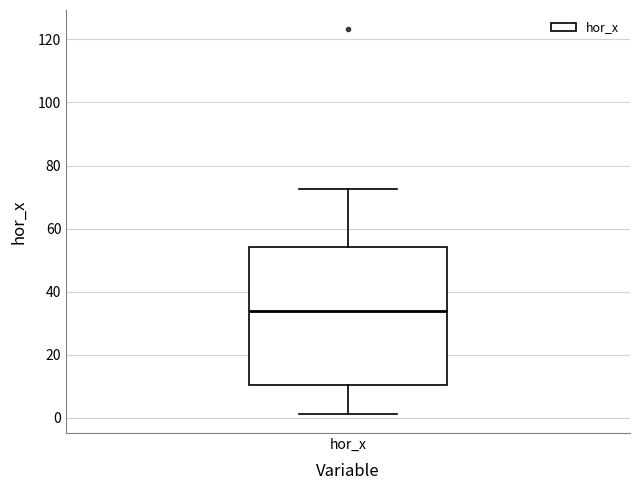

Where does the upper whisker of the box for hor_x end on the y-axis? The values are not printed on the chart, so give them approximately, as read against the axis.

72